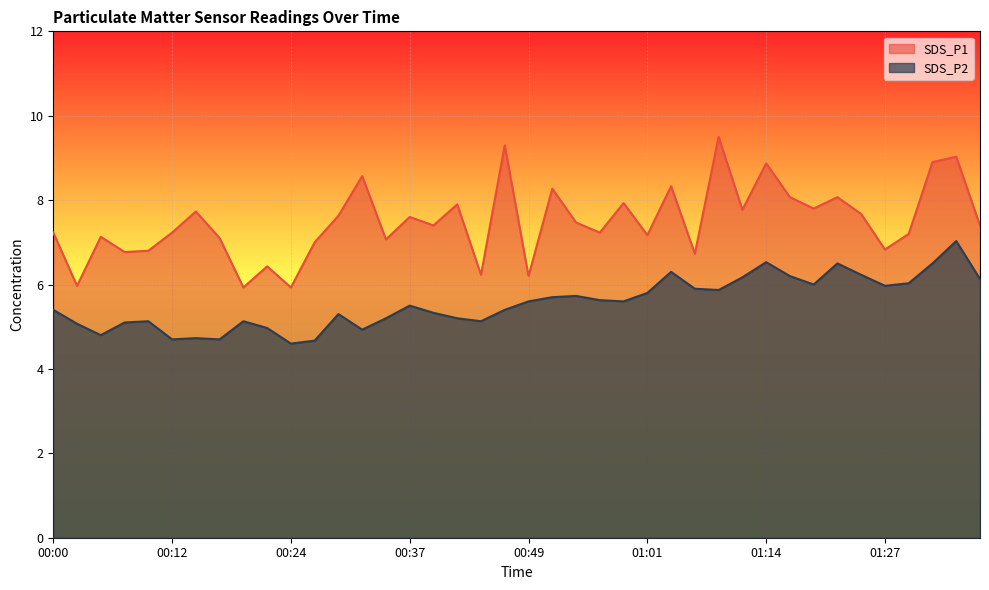

What are all the series names shown in the legend?

SDS_P1, SDS_P2